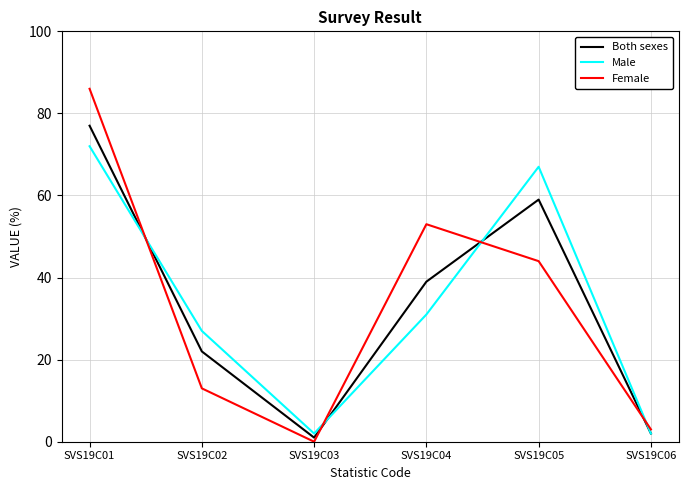

Which series changed the most between SVS19C05 and SVS19C06?

Male